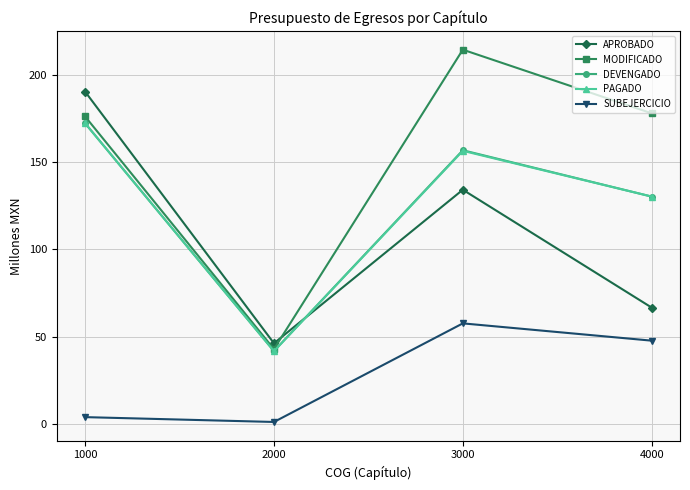

At which category does MODIFICADO reach its first local valley?

2000